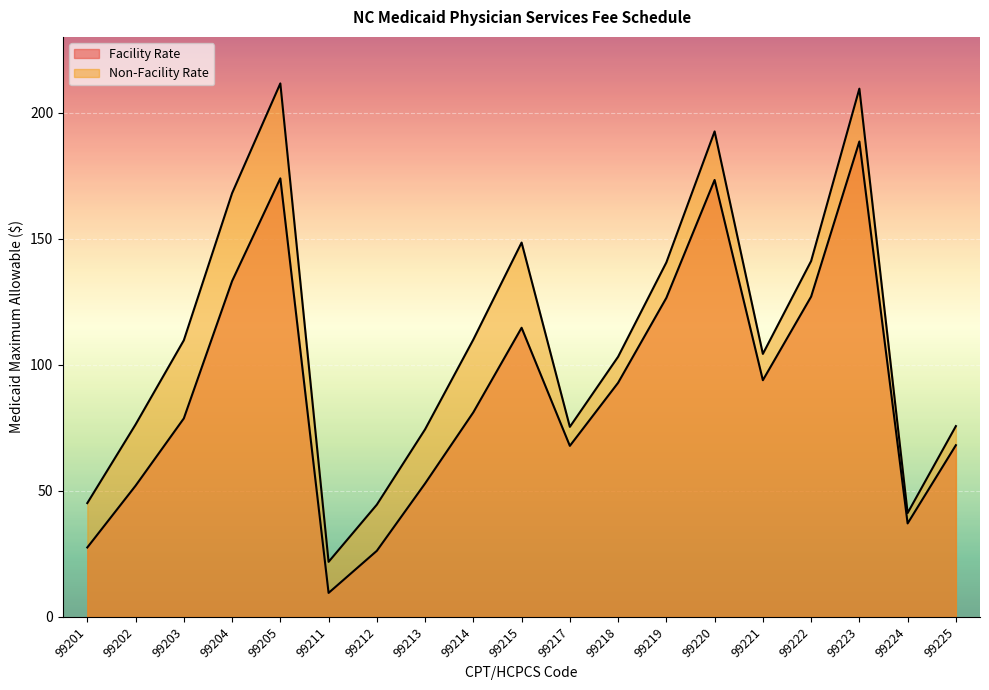

At which category is the sum across all series the highest?

99223